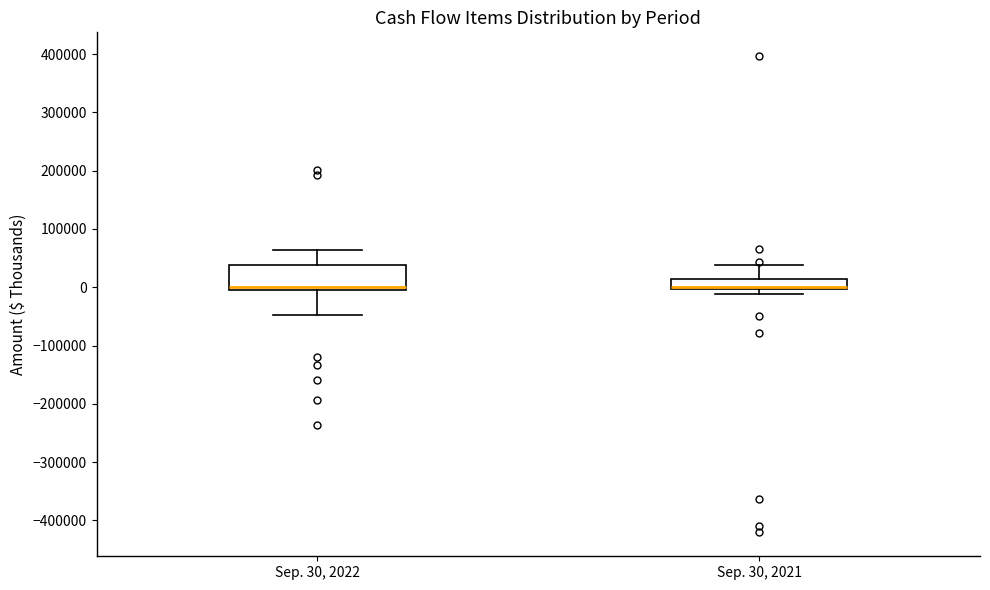

Which box is the tallest, from its lower edge to its upper edge?

Sep. 30, 2022